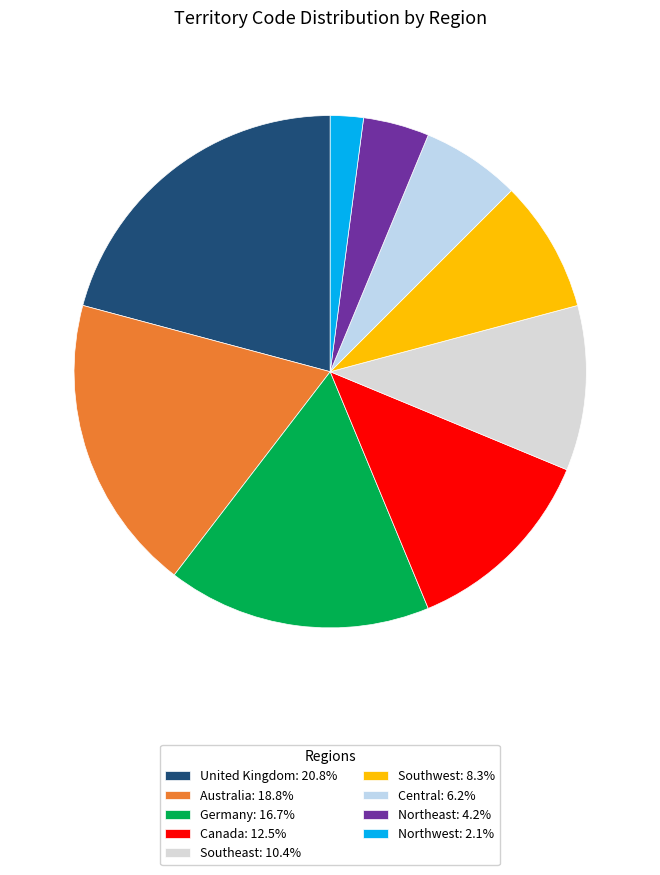

What is the largest slice in the pie chart?

United Kingdom